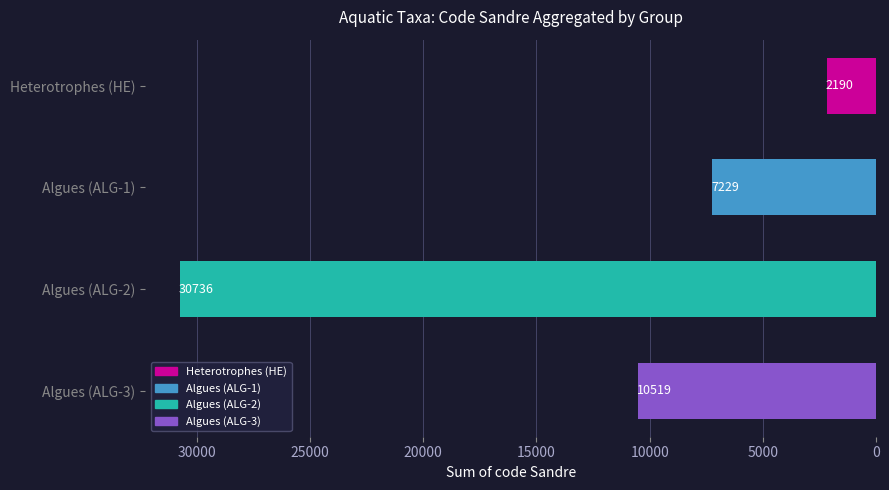

Reading top to bottom, transcribe all the data shown in this chart.

2190	7229	30736	10519